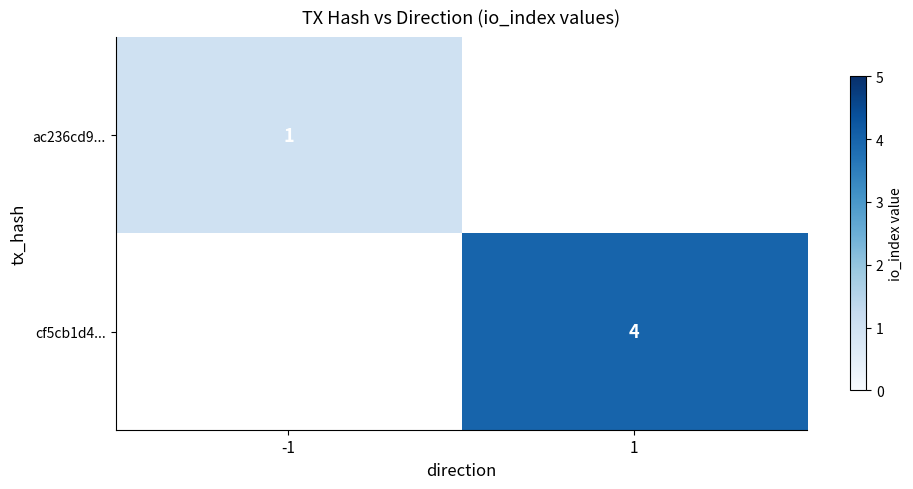

True or false: cf5cb1d4... has a value of 2 at 1.

False